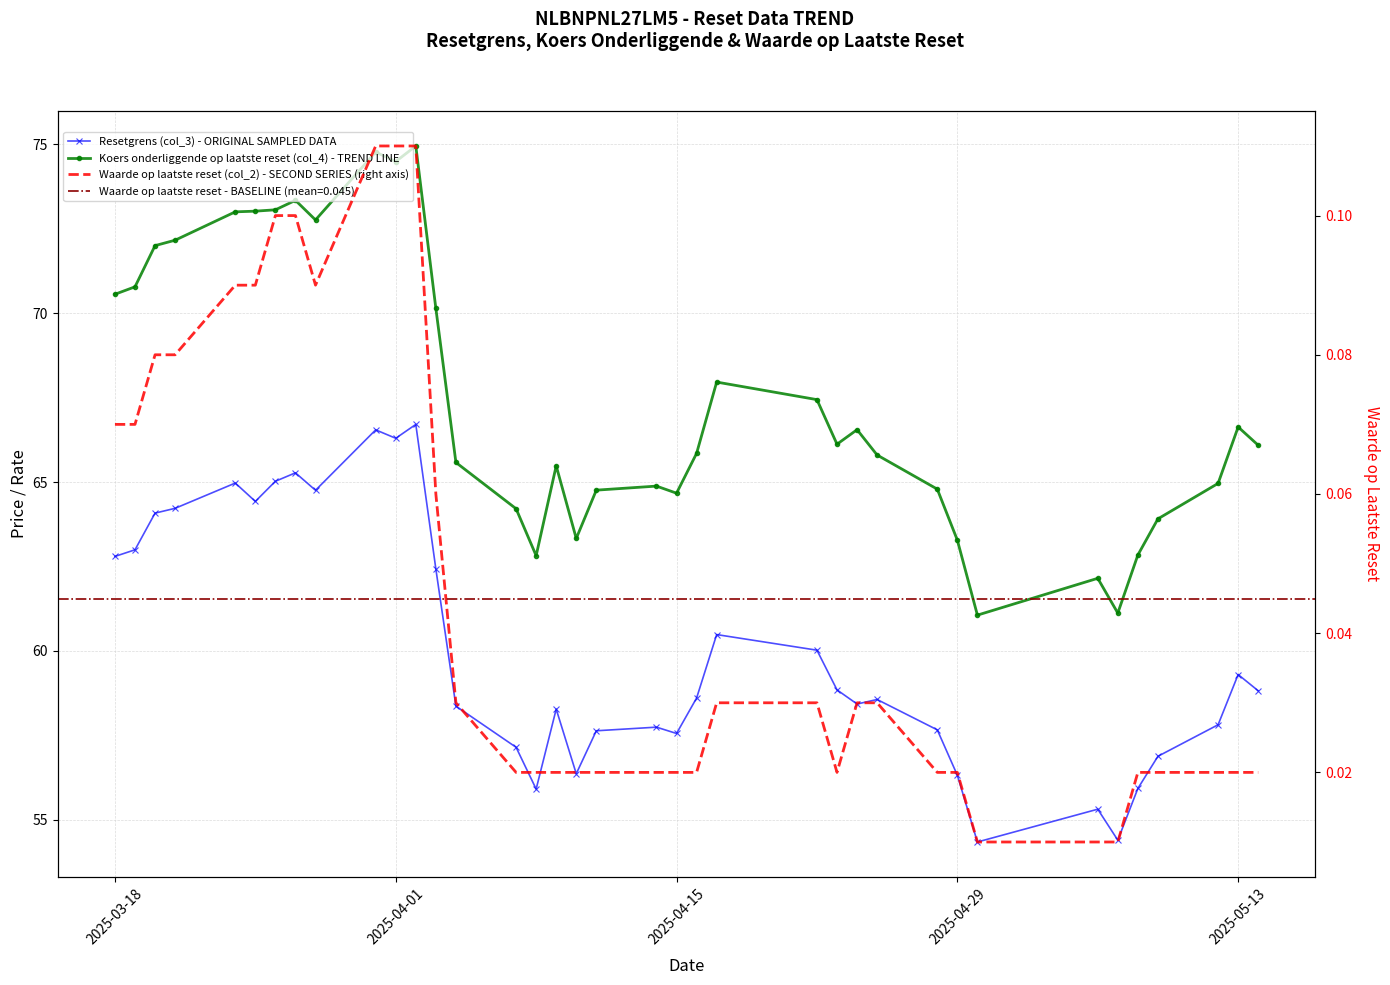

Reading right to left, what are all the values shown in this chart?

Resetgrens (col_3) - ORIGINAL SAMPLED DATA: 58.8	59.3	57.8	56.9	55.9	54.4	55.3	54.3	56.3	57.7	58.6	58.4	58.8	60.0	60.5	58.6	57.6	57.7	57.6	56.4	58.3	55.9	57.1	58.4	62.4	66.7	66.3	66.5	64.8	65.3	65.0	64.4	65.0	64.2	64.1	63.0	62.8
Koers onderliggende op laatste reset (col_4) - TREND LINE: 66.1	66.6	65.0	63.9	62.8	61.1	62.1	61.1	63.3	64.8	65.8	66.5	66.1	67.4	68.0	65.8	64.7	64.9	64.8	63.3	65.5	62.8	64.2	65.6	70.1	75.0	74.5	74.8	72.8	73.3	73.1	73.0	73.0	72.2	72.0	70.8	70.6
Waarde op laatste reset (col_2) - SECOND SERIES (right axis): 0.0	0.0	0.0	0.0	0.0	0.0	0.0	0.0	0.0	0.0	0.0	0.0	0.0	0.0	0.0	0.0	0.0	0.0	0.0	0.0	0.0	0.0	0.0	0.0	0.1	0.1	0.1	0.1	0.1	0.1	0.1	0.1	0.1	0.1	0.1	0.1	0.1